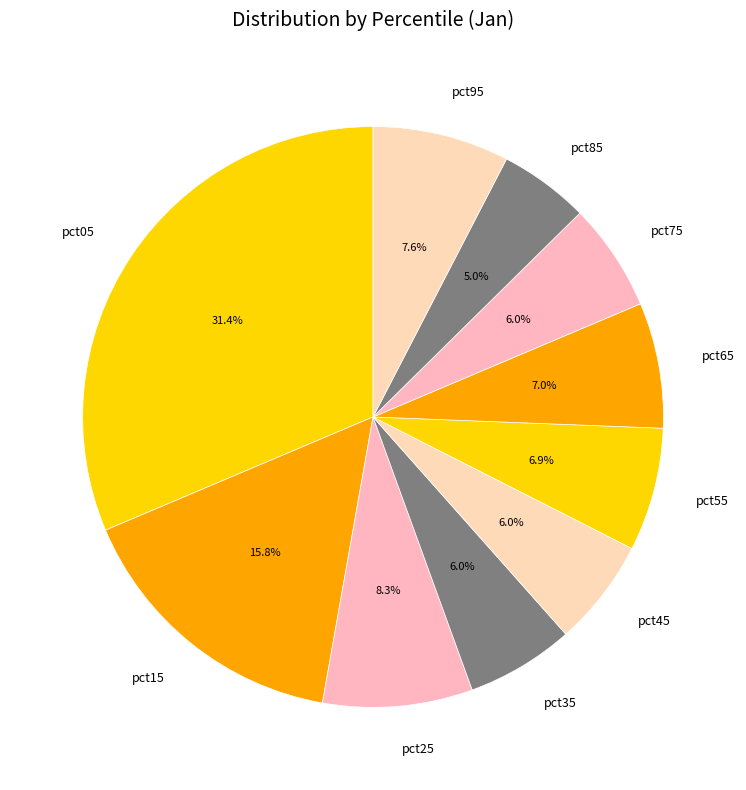

Which category has the smallest portion of the pie?

pct85